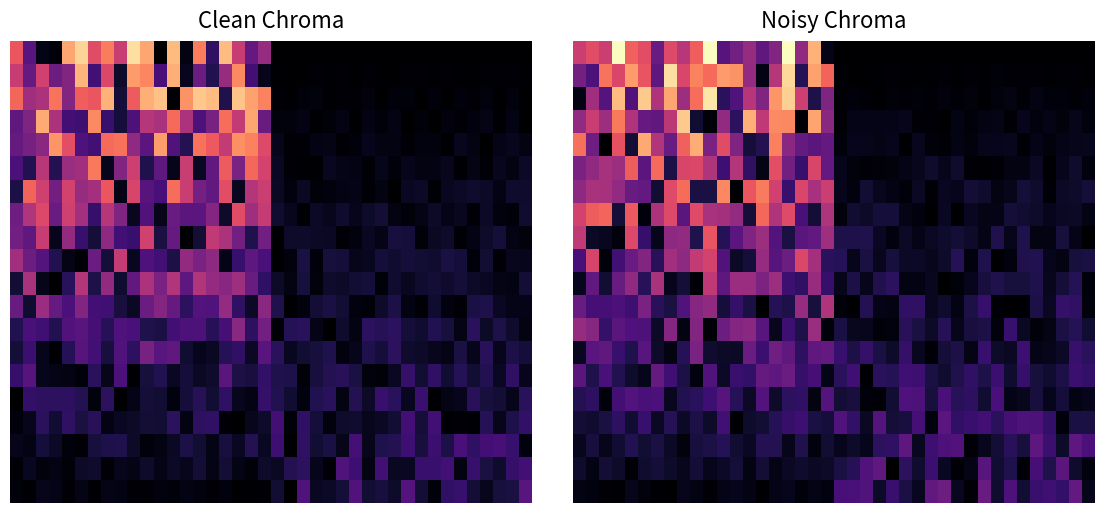

Count the number of data series in this chart.

20